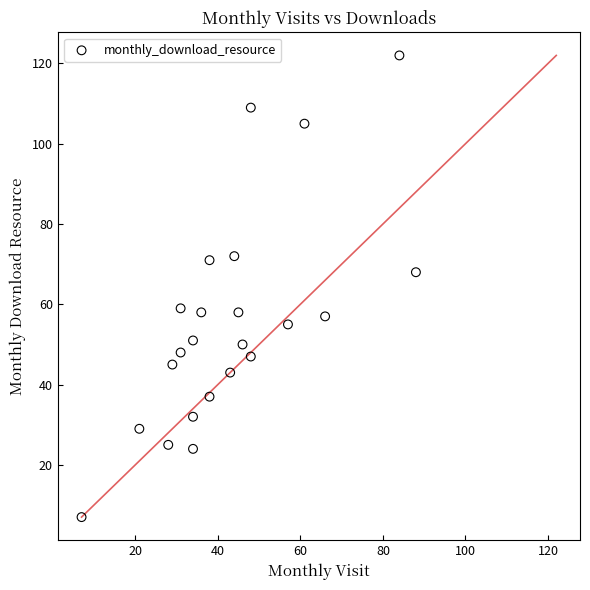

What is the range of Y values (max minus min)?

115